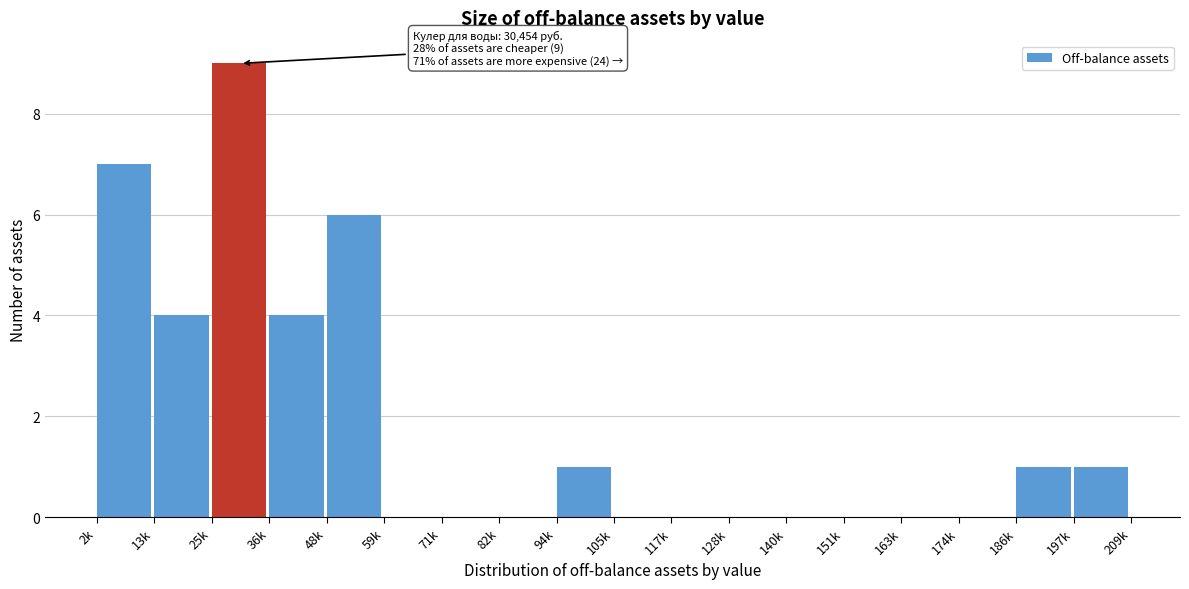

Reading left to right, extract all data points from this chart.

2k=7	13k=4	25k=9	36k=4	48k=6	59k=0	71k=0	82k=0	94k=1	105k=0	117k=0	128k=0	140k=0	151k=0	163k=0	174k=0	186k=1	197k=1